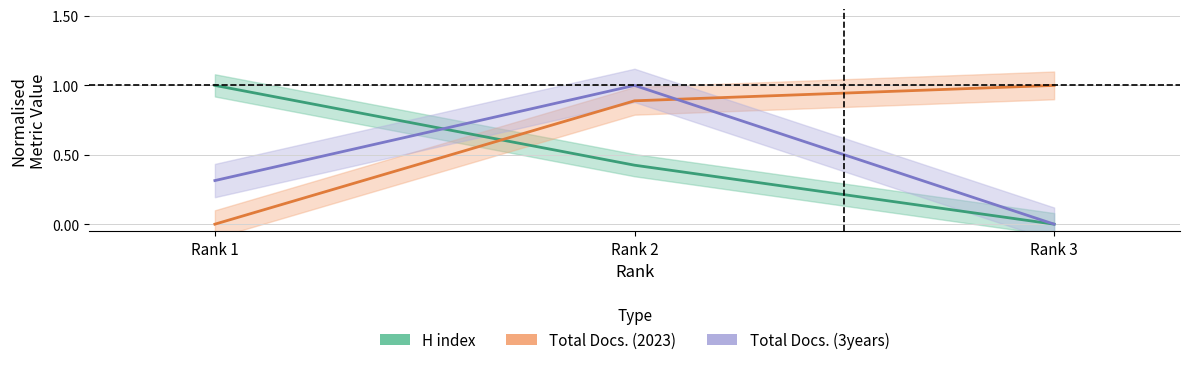

Reading left to right, what are all the values shown in this chart?

H index: 1.0	0.4	0.0
Total Docs. 2023: 0.0	0.9	1.0
Total Docs. 3yr: 0.3	1.0	0.0